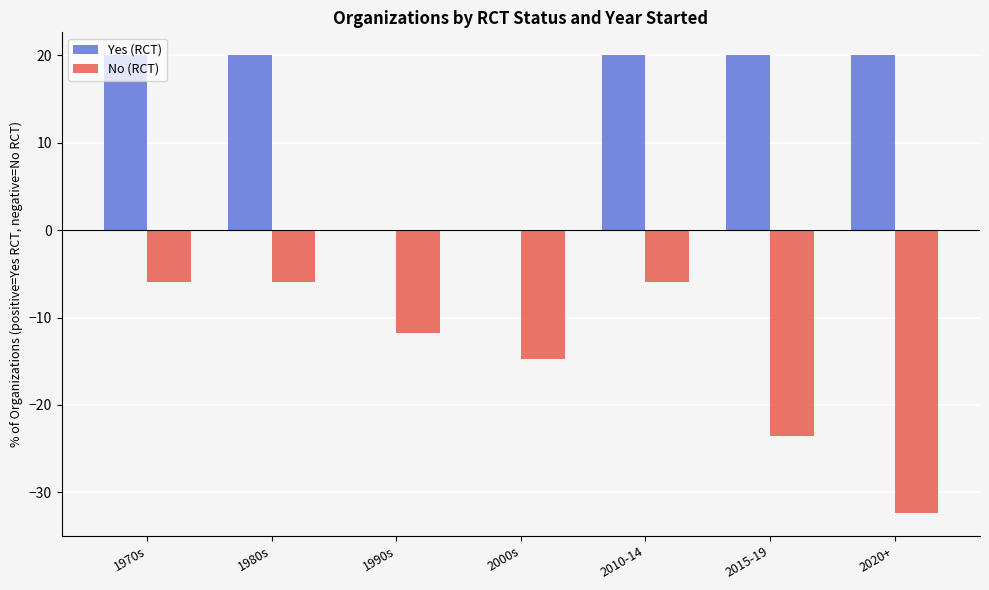

What are all the series names shown in the legend?

Yes (RCT), No (RCT)